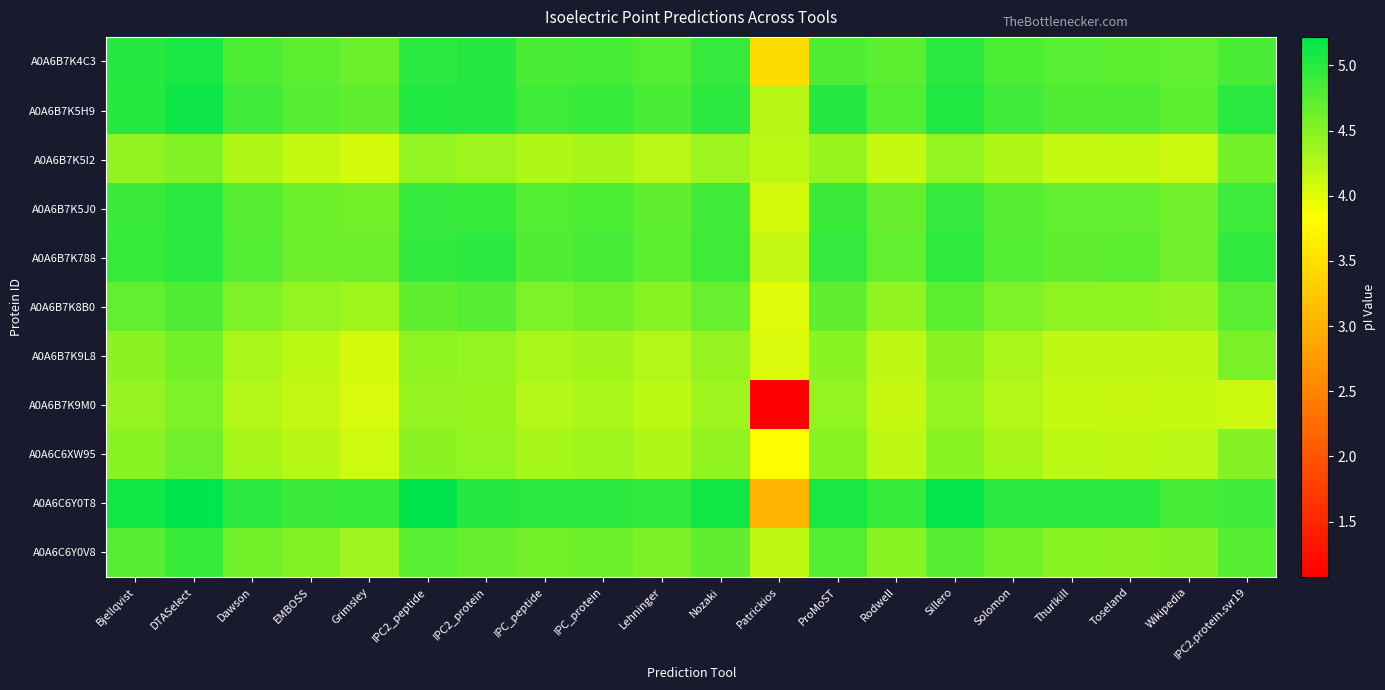

Reading right to left, extract all data points from this chart.

A0A6B7K4C3: IPC2.protein.svr19=4.8	Wikipedia=4.7	Toseland=4.7	Thurlkill=4.7	Solomon=4.8	Sillero=5.0	Rodwell=4.7	ProMoST=4.8	Patrickios=3.5	Nozaki=4.9	Lehninger=4.8	IPC_protein=4.8	IPC_peptide=4.8	IPC2_protein=5.0	IPC2_peptide=5.0	Grimsley=4.6	EMBOSS=4.7	Dawson=4.8	DTASelect=5.1	Bjellqvist=5.0
A0A6B7K5H9: IPC2.protein.svr19=5.0	Wikipedia=4.7	Toseland=4.8	Thurlkill=4.8	Solomon=4.9	Sillero=5.0	Rodwell=4.8	ProMoST=5.0	Patrickios=4.2	Nozaki=5.0	Lehninger=4.8	IPC_protein=4.9	IPC_peptide=4.9	IPC2_protein=5.0	IPC2_peptide=5.0	Grimsley=4.7	EMBOSS=4.7	Dawson=4.9	DTASelect=5.1	Bjellqvist=5.0
A0A6B7K5I2: IPC2.protein.svr19=4.6	Wikipedia=4.1	Toseland=4.2	Thurlkill=4.2	Solomon=4.3	Sillero=4.4	Rodwell=4.2	ProMoST=4.4	Patrickios=4.2	Nozaki=4.4	Lehninger=4.2	IPC_protein=4.3	IPC_peptide=4.3	IPC2_protein=4.4	IPC2_peptide=4.4	Grimsley=4.1	EMBOSS=4.2	Dawson=4.3	DTASelect=4.5	Bjellqvist=4.4
A0A6B7K5J0: IPC2.protein.svr19=4.9	Wikipedia=4.6	Toseland=4.7	Thurlkill=4.7	Solomon=4.7	Sillero=4.9	Rodwell=4.7	ProMoST=4.9	Patrickios=4.1	Nozaki=4.9	Lehninger=4.7	IPC_protein=4.8	IPC_peptide=4.8	IPC2_protein=4.9	IPC2_peptide=4.9	Grimsley=4.6	EMBOSS=4.6	Dawson=4.7	DTASelect=5.0	Bjellqvist=4.9
A0A6B7K788: IPC2.protein.svr19=4.9	Wikipedia=4.6	Toseland=4.7	Thurlkill=4.7	Solomon=4.8	Sillero=5.0	Rodwell=4.7	ProMoST=4.9	Patrickios=4.2	Nozaki=4.9	Lehninger=4.7	IPC_protein=4.8	IPC_peptide=4.8	IPC2_protein=5.0	IPC2_peptide=4.9	Grimsley=4.6	EMBOSS=4.6	Dawson=4.8	DTASelect=5.0	Bjellqvist=4.9
A0A6B7K8B0: IPC2.protein.svr19=4.7	Wikipedia=4.4	Toseland=4.4	Thurlkill=4.4	Solomon=4.5	Sillero=4.7	Rodwell=4.4	ProMoST=4.7	Patrickios=4.0	Nozaki=4.6	Lehninger=4.5	IPC_protein=4.6	IPC_peptide=4.5	IPC2_protein=4.7	IPC2_peptide=4.7	Grimsley=4.4	EMBOSS=4.4	Dawson=4.5	DTASelect=4.8	Bjellqvist=4.7
A0A6B7K9L8: IPC2.protein.svr19=4.6	Wikipedia=4.2	Toseland=4.2	Thurlkill=4.2	Solomon=4.3	Sillero=4.5	Rodwell=4.2	ProMoST=4.5	Patrickios=4.0	Nozaki=4.4	Lehninger=4.3	IPC_protein=4.3	IPC_peptide=4.3	IPC2_protein=4.4	IPC2_peptide=4.4	Grimsley=4.1	EMBOSS=4.2	Dawson=4.3	DTASelect=4.6	Bjellqvist=4.5
A0A6B7K9M0: IPC2.protein.svr19=4.1	Wikipedia=4.2	Toseland=4.1	Thurlkill=4.2	Solomon=4.3	Sillero=4.4	Rodwell=4.1	ProMoST=4.4	Patrickios=1.1	Nozaki=4.4	Lehninger=4.2	IPC_protein=4.3	IPC_peptide=4.3	IPC2_protein=4.4	IPC2_peptide=4.4	Grimsley=4.0	EMBOSS=4.2	Dawson=4.3	DTASelect=4.5	Bjellqvist=4.4
A0A6C6XW95: IPC2.protein.svr19=4.5	Wikipedia=4.2	Toseland=4.2	Thurlkill=4.2	Solomon=4.3	Sillero=4.5	Rodwell=4.2	ProMoST=4.5	Patrickios=3.8	Nozaki=4.4	Lehninger=4.3	IPC_protein=4.4	IPC_peptide=4.3	IPC2_protein=4.4	IPC2_peptide=4.5	Grimsley=4.1	EMBOSS=4.2	Dawson=4.3	DTASelect=4.6	Bjellqvist=4.5
A0A6C6Y0T8: IPC2.protein.svr19=4.9	Wikipedia=4.8	Toseland=5.0	Thurlkill=5.0	Solomon=5.0	Sillero=5.2	Rodwell=4.9	ProMoST=5.1	Patrickios=3.0	Nozaki=5.1	Lehninger=4.9	IPC_protein=5.0	IPC_peptide=5.0	IPC2_protein=5.0	IPC2_peptide=5.2	Grimsley=4.9	EMBOSS=4.9	Dawson=5.0	DTASelect=5.2	Bjellqvist=5.1
A0A6C6Y0V8: IPC2.protein.svr19=4.7	Wikipedia=4.5	Toseland=4.5	Thurlkill=4.5	Solomon=4.6	Sillero=4.7	Rodwell=4.5	ProMoST=4.8	Patrickios=4.2	Nozaki=4.7	Lehninger=4.5	IPC_protein=4.6	IPC_peptide=4.6	IPC2_protein=4.7	IPC2_peptide=4.7	Grimsley=4.4	EMBOSS=4.5	Dawson=4.6	DTASelect=4.9	Bjellqvist=4.7